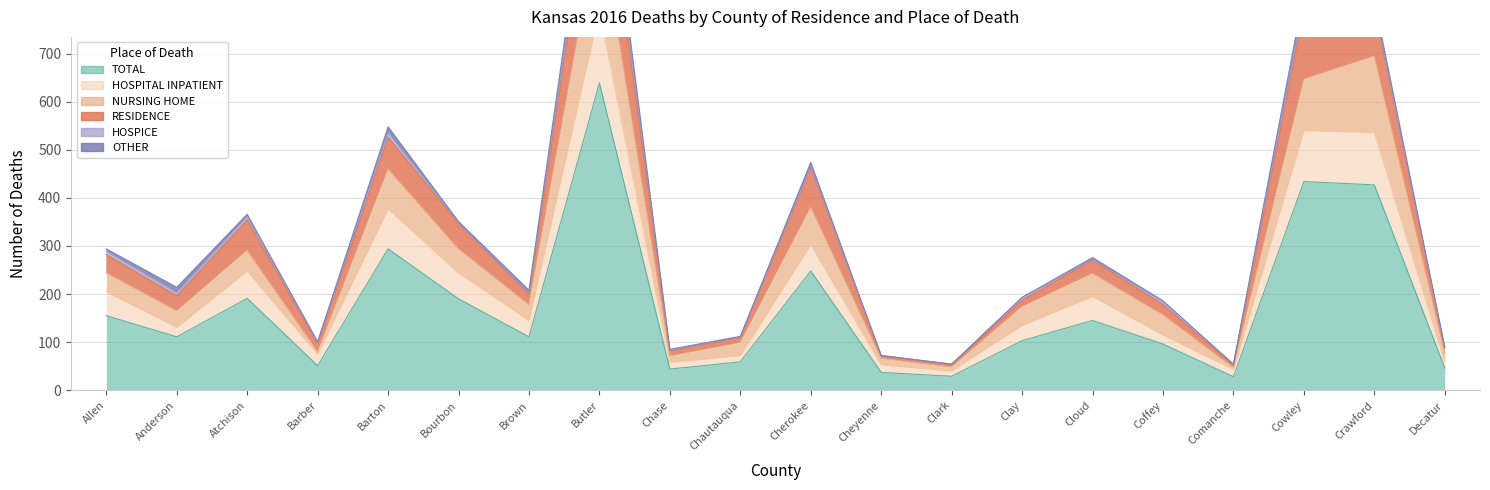

Does the chart display data point markers on the line(s)?

No